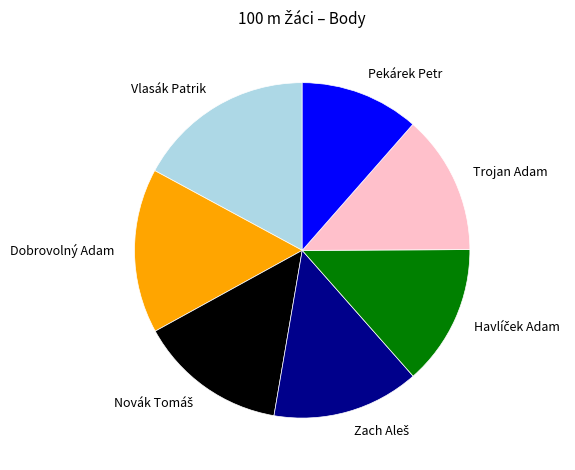

True or false: Trojan Adam accounts for 3% of the total.

False